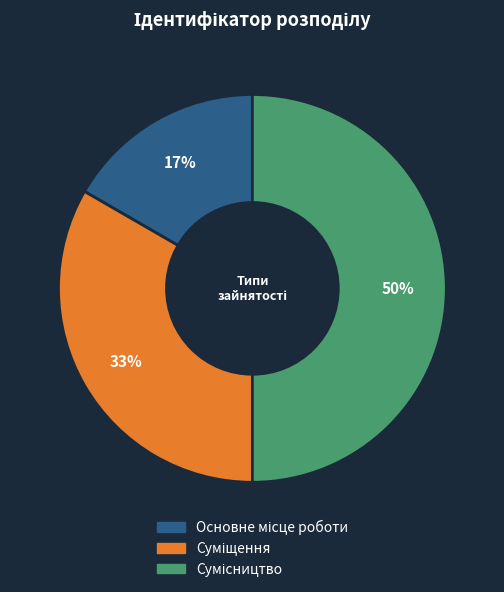

To the nearest percent, what is the average slice percentage?

33%